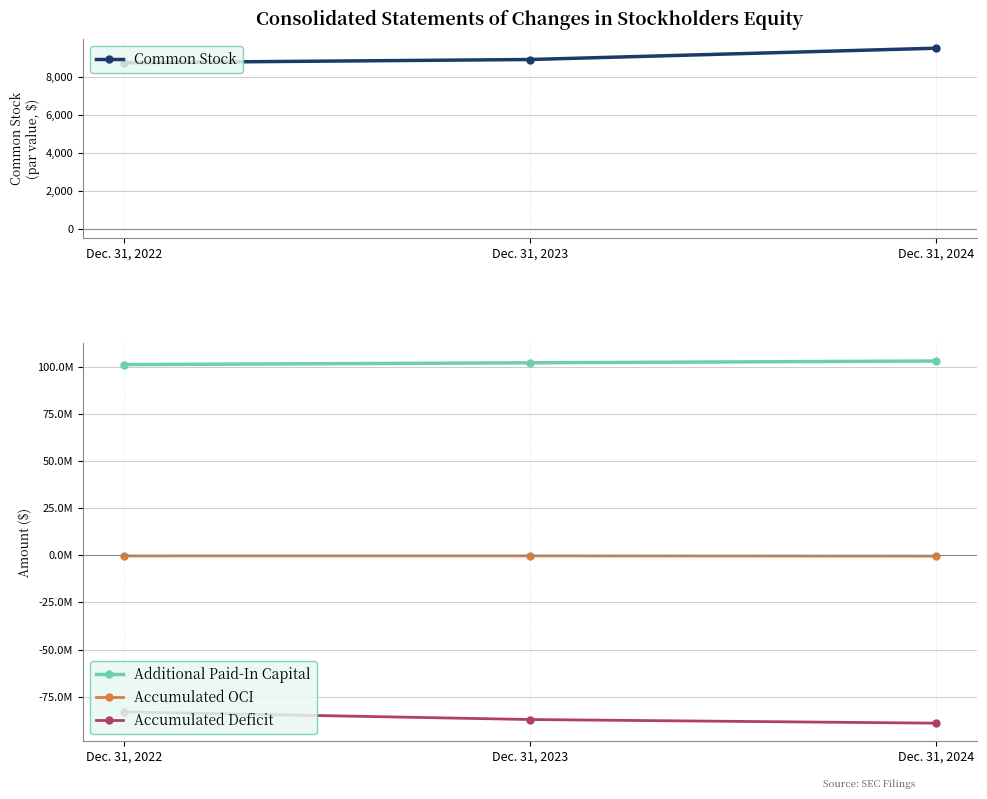

What is the difference between the Accumulated OCI values at Dec. 31, 2022 and Dec. 31, 2024?

100711